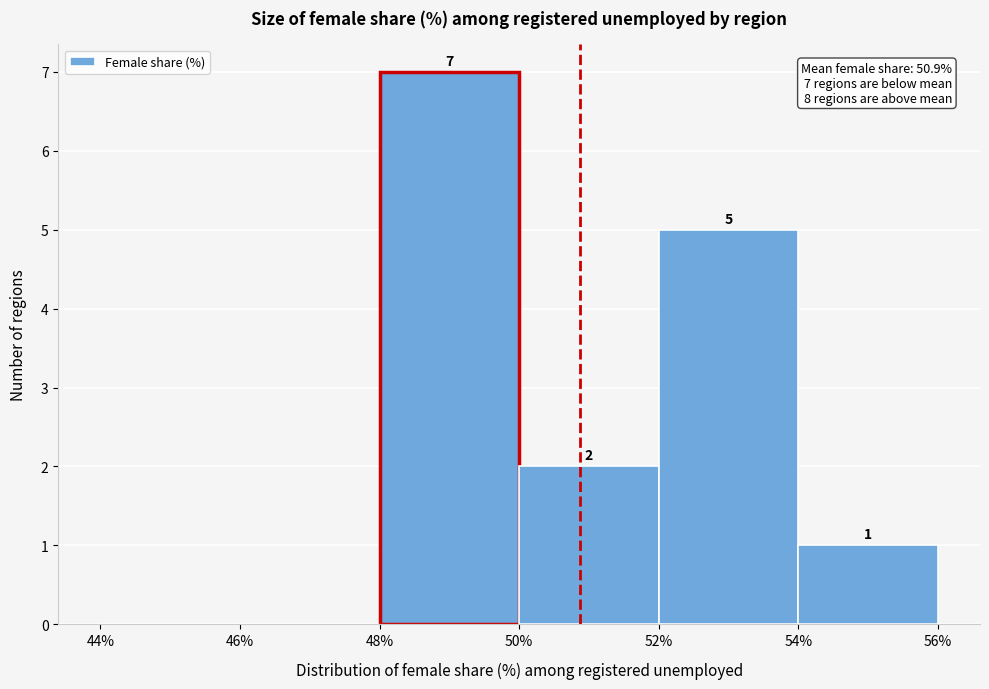

Which range on the x-axis has the tallest bar?

48% to 50%